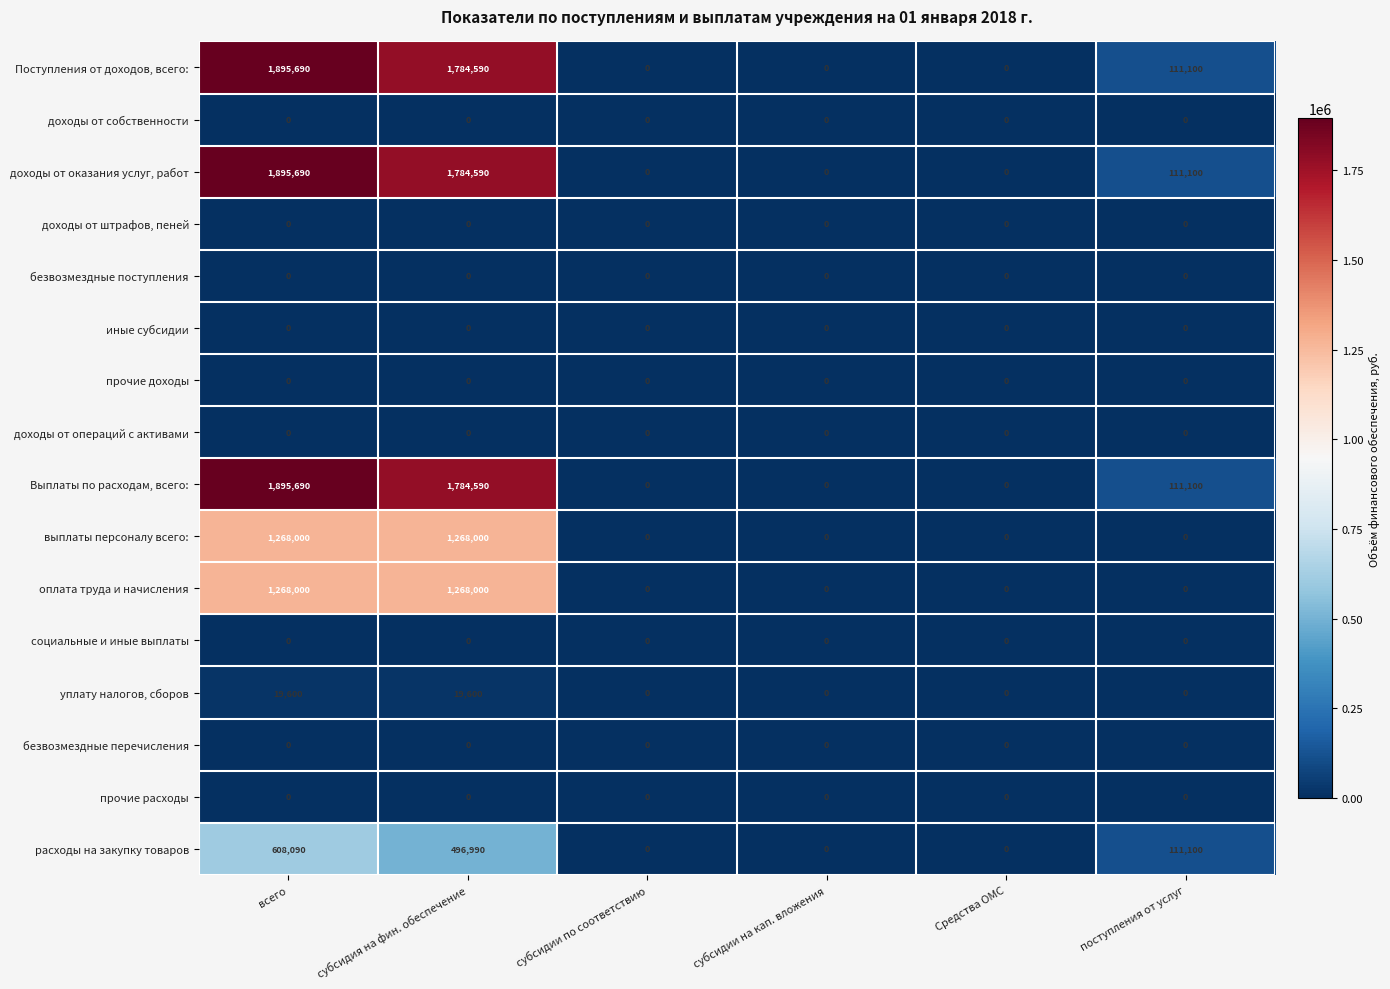

What is the total value across all series at субсидия на фин. обеспечение?

8406360